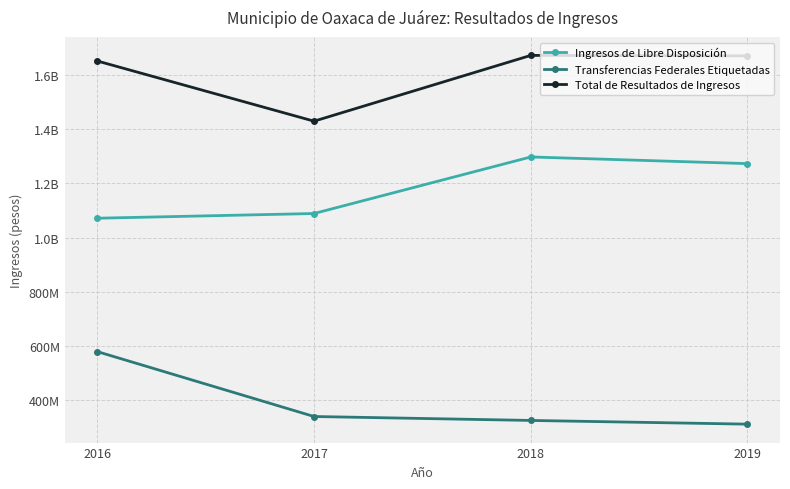

The value of Transferencias Federales Etiquetadas at 2019 is 438004224. True or false?

False